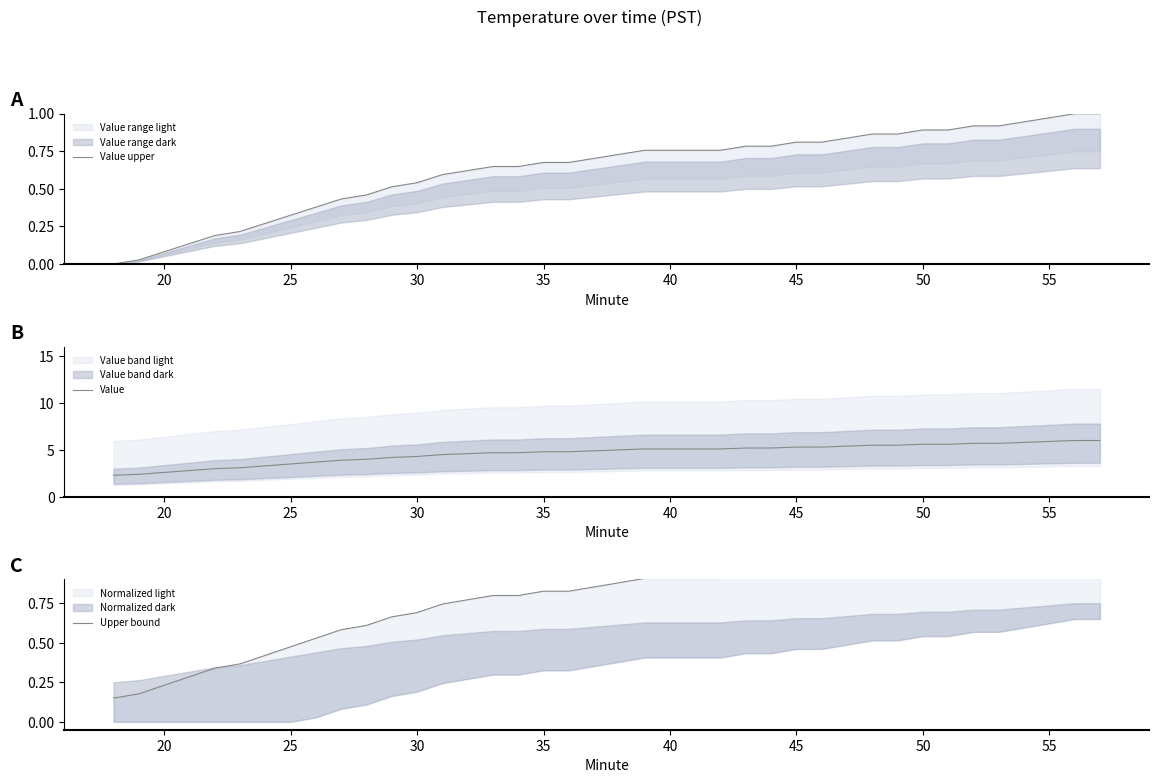

The value of Value at 35 is 4.8. True or false?

True